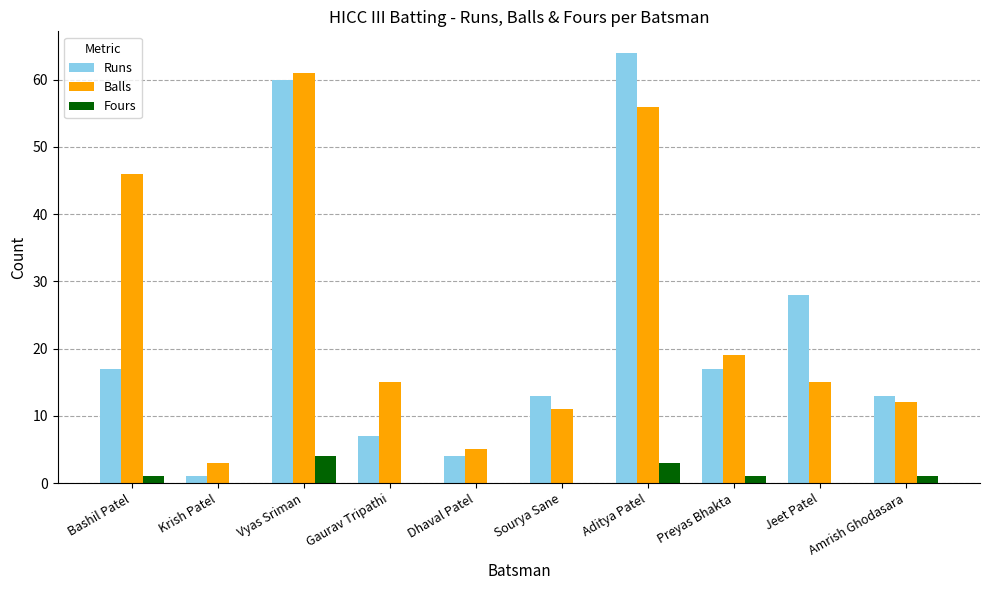

What is the sum of all Balls values?

243